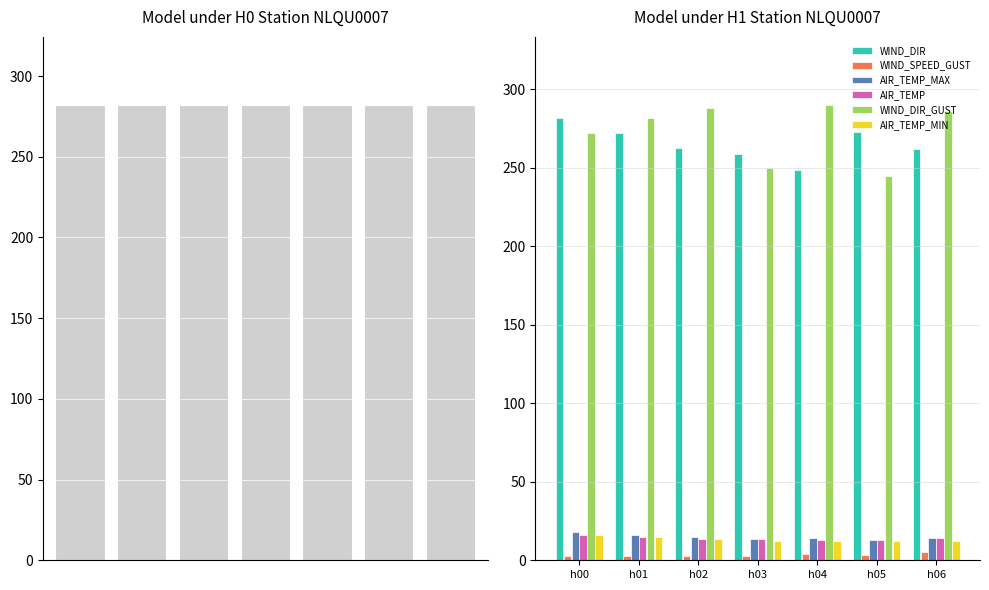

The AIR_TEMP_MAX series shows 25.1 at h04. True or false?

False